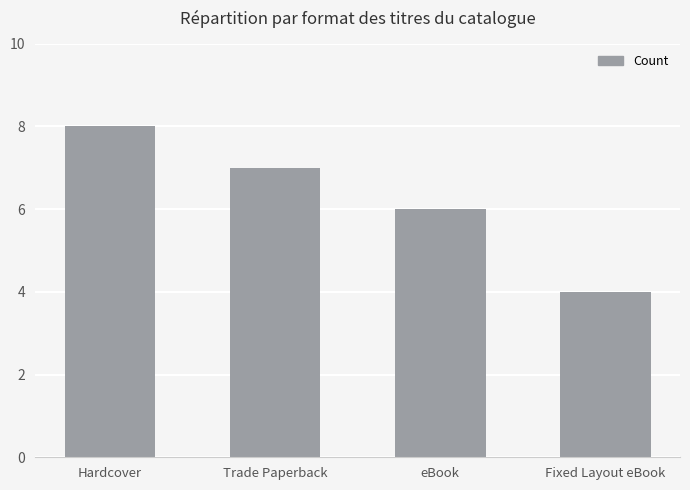

Reading left to right, transcribe all the data shown in this chart.

8	7	6	4